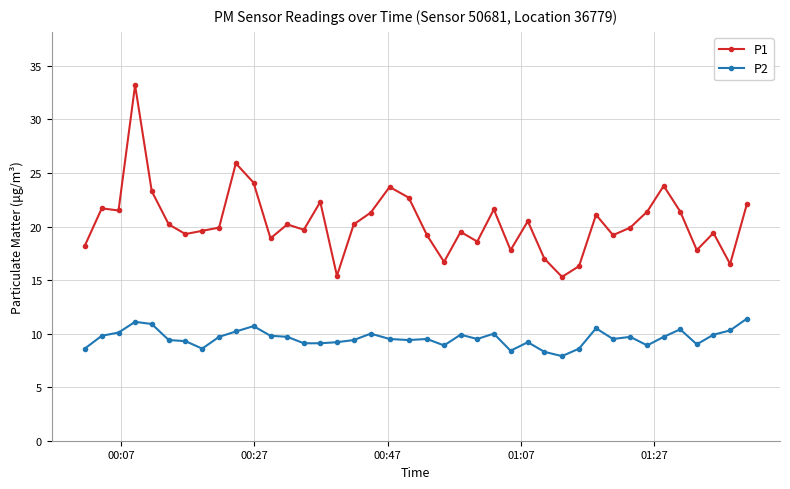

What is the sum of all P1 values?

816.4